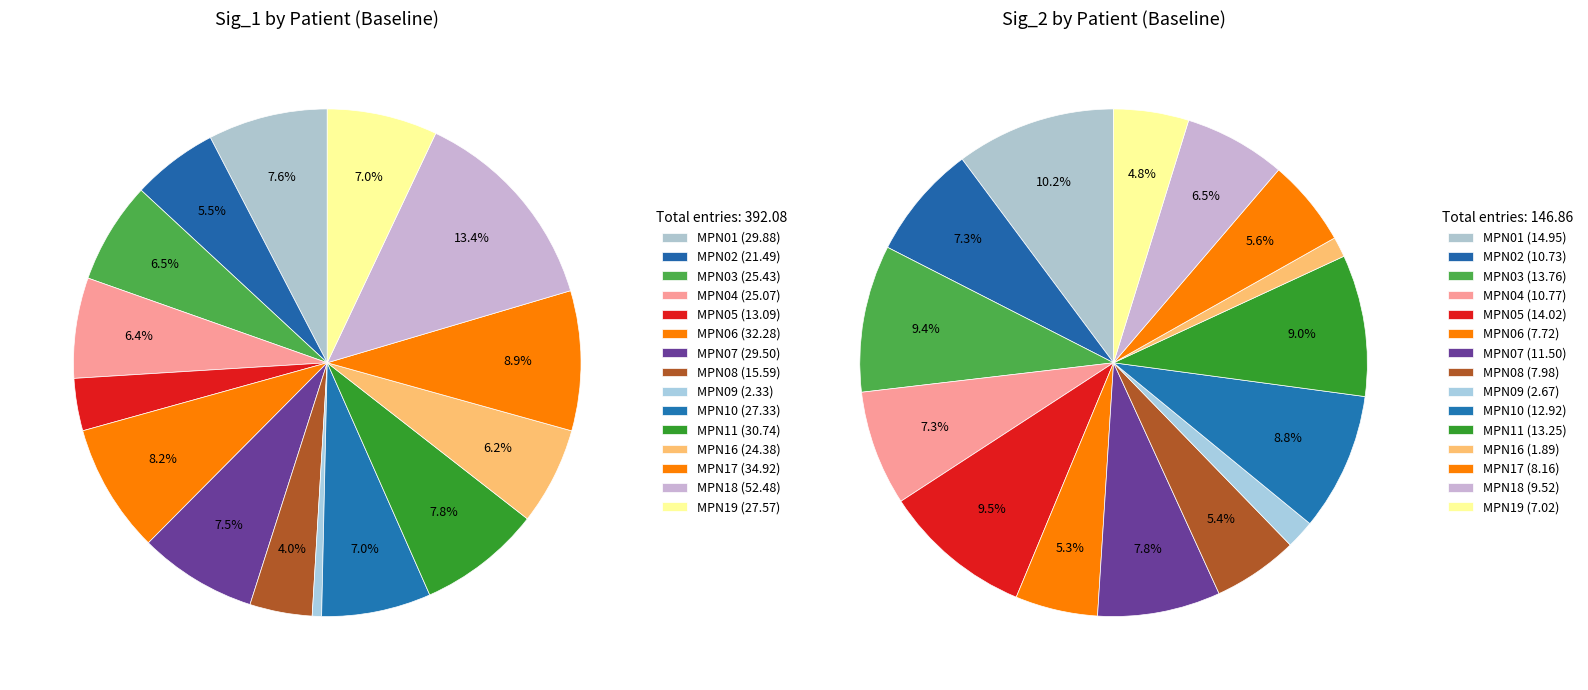

What percentage is NOT represented by MPN01?

92.4%